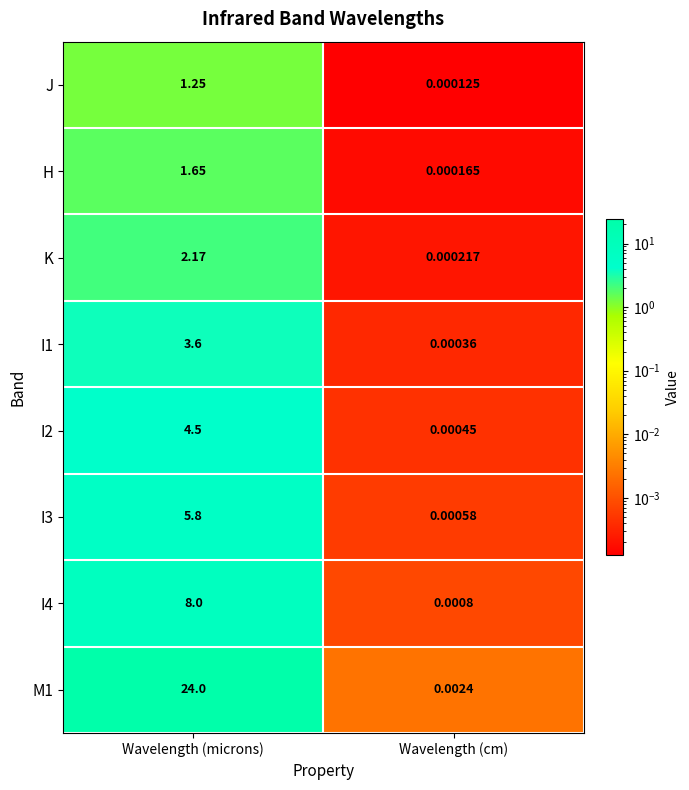

At which label does I3 reach its minimum?

Wavelength (cm)